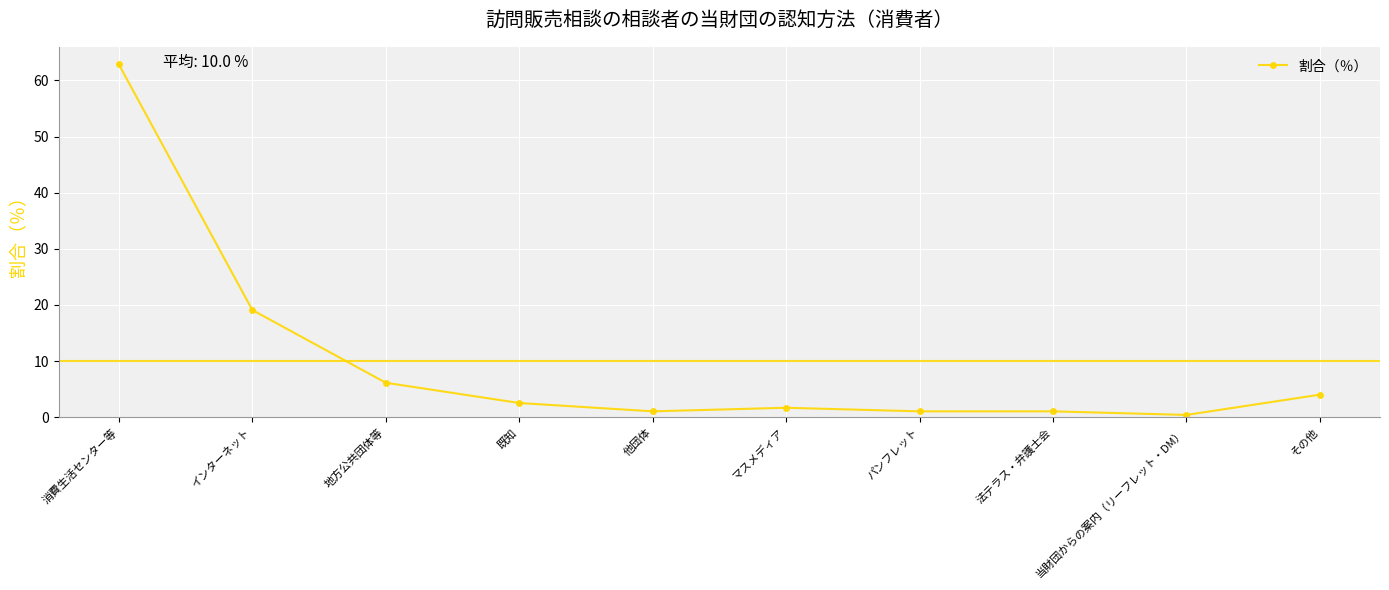

Reading left to right, list all the values displayed in this chart.

消費生活センター等=62.8	インターネット=19.1	地方公共団体等=6.2	既知=2.5	他団体=1.1	マスメディア=1.7	パンフレット=1.1	法テラス・弁護士会=1.1	当財団からの案内（リーフレット・DM）=0.4	その他=4.0